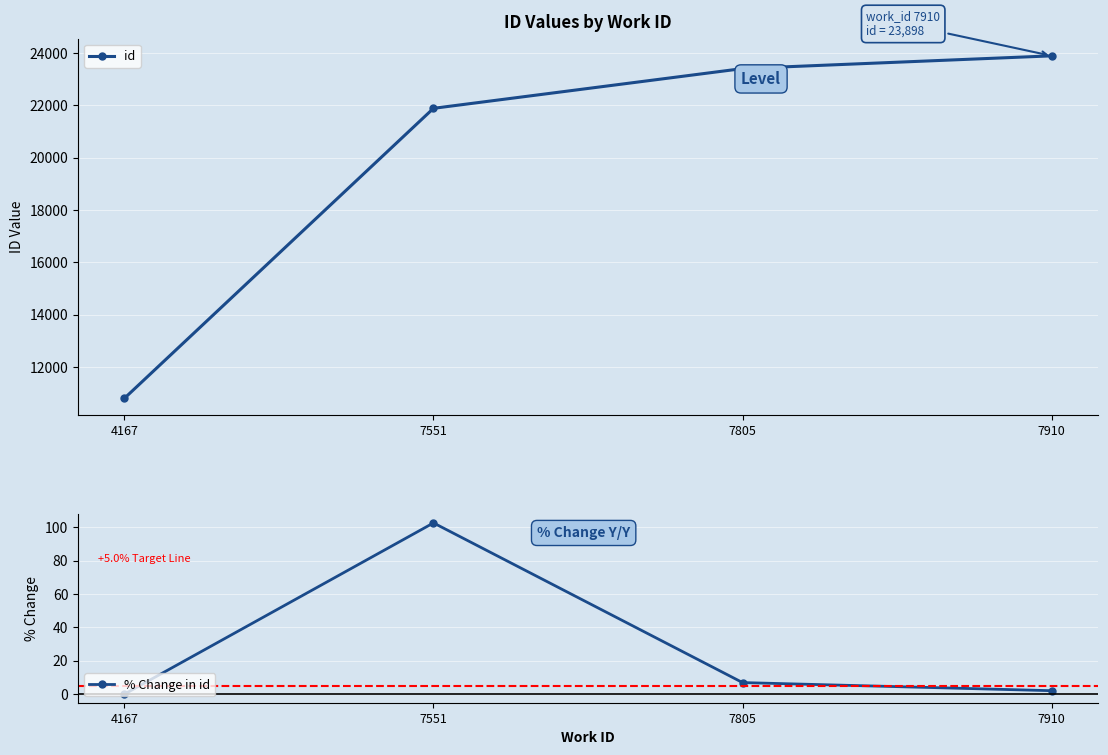

At 7910, list the series in order from smallest to largest.

% Change in id, id